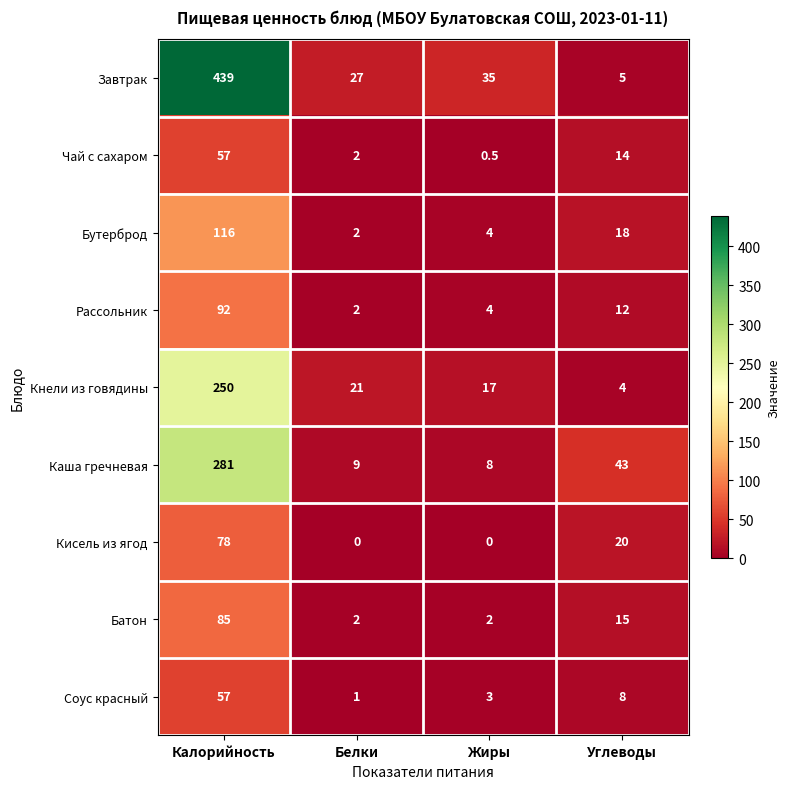

What is the average value of the Чай с сахаром series?

18.4